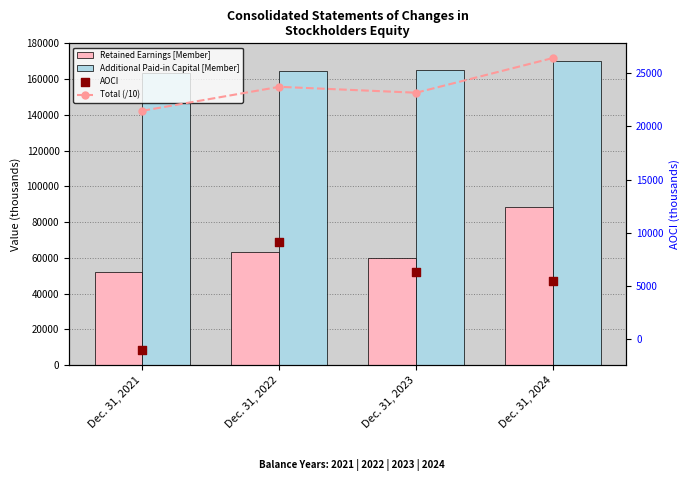

Which series contains the lowest Y value?

AOCI